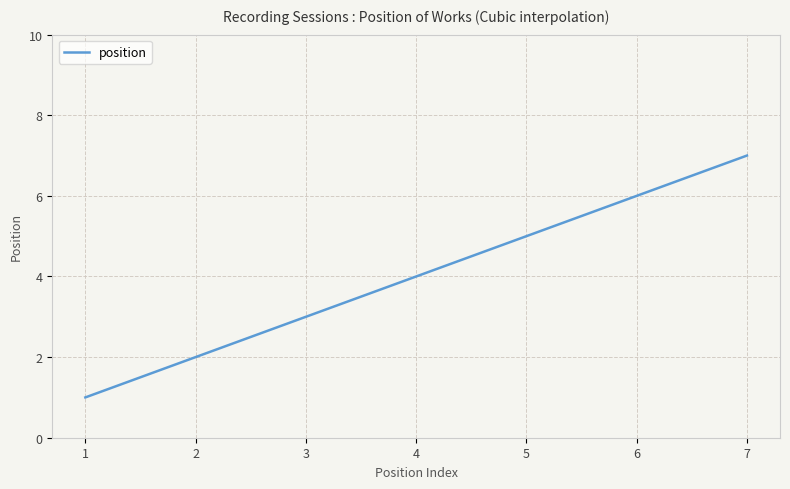

What is the maximum value shown in the chart?

7.0